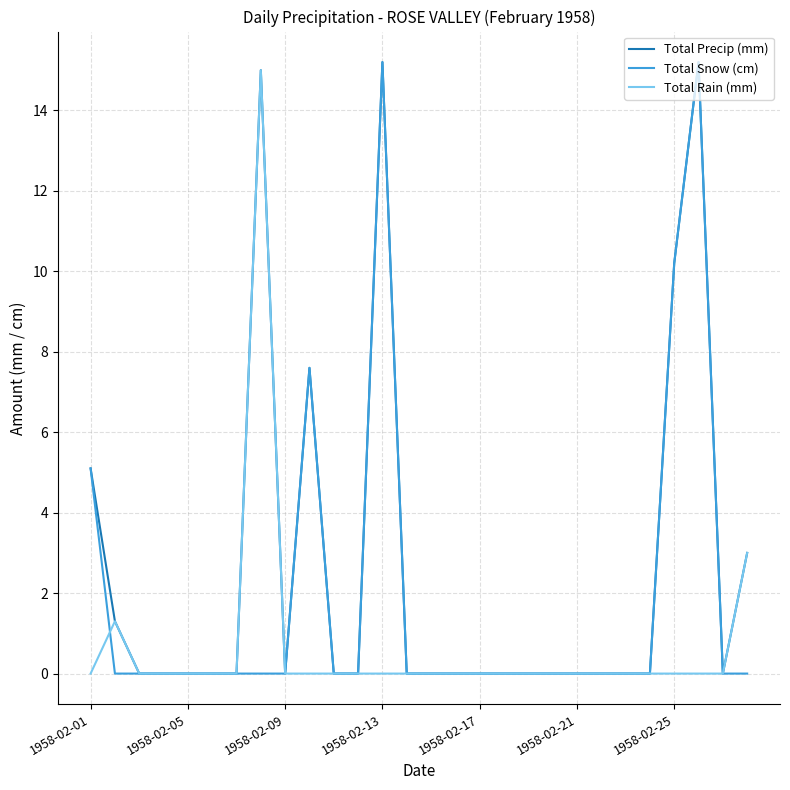

What is the sum of all Total Precip (mm) values?

72.6